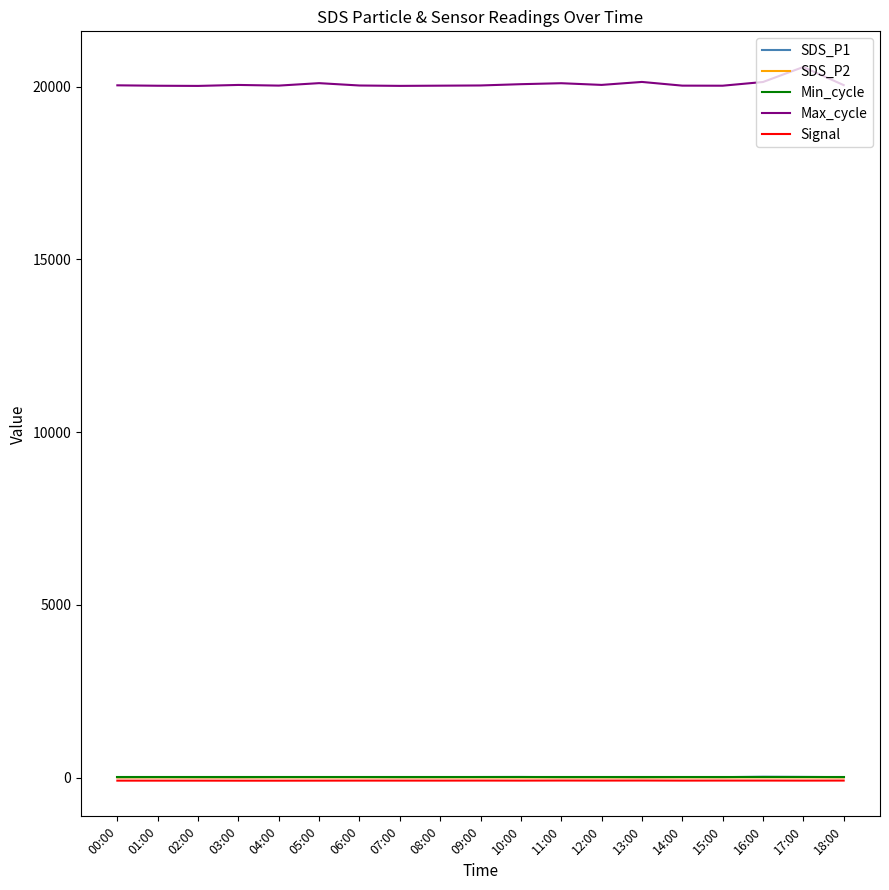

The Min_cycle series shows 28.0 at 04:00. True or false?

True